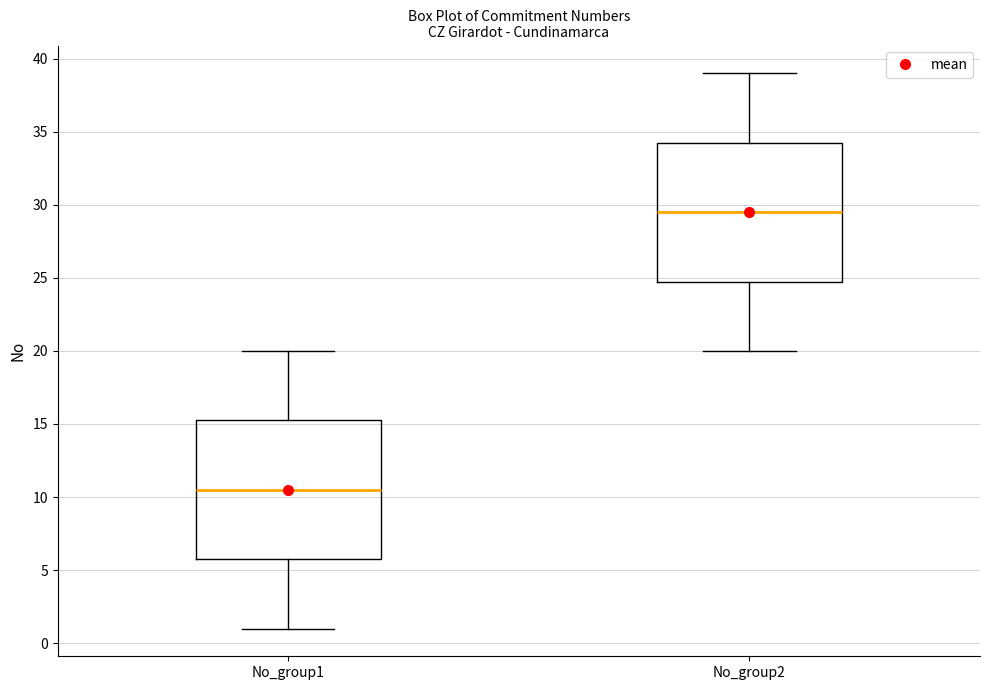

Reading left to right, transcribe this box plot: for each box, give where its median line is, the range the box spans, and where its two whiskers end, as read against the y-axis. The values are not printed on the chart, so give them approximately, as read against the axis.

No_group1: median 10.5, box 6.0 to 15.5, whiskers 1.0 to 20.0
No_group2: median 29.5, box 25.0 to 34.5, whiskers 20.0 to 39.0